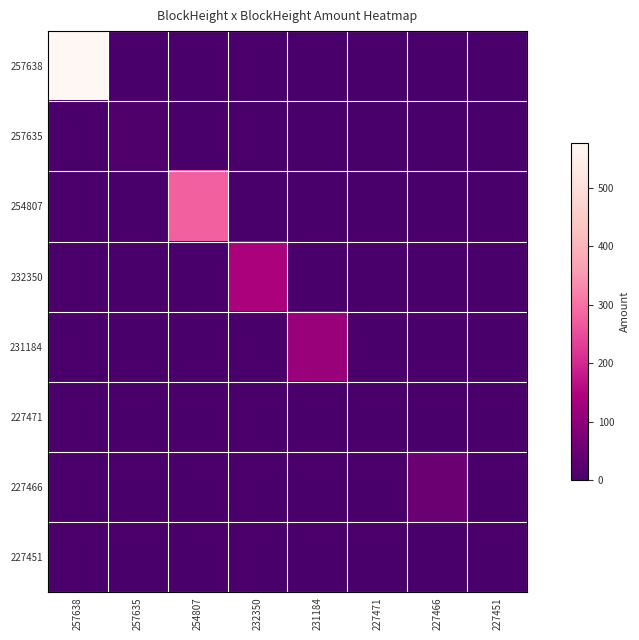

Reading left to right, list all the values displayed in this chart.

257638: 257638=576.0	257635=0.0	254807=0.0	232350=0.0	231184=0.0	227471=0.0	227466=0.0	227451=0.0
257635: 257638=0.0	257635=11.0	254807=0.0	232350=0.0	231184=0.0	227471=0.0	227466=0.0	227451=0.0
254807: 257638=0.0	257635=0.0	254807=278.3	232350=0.0	231184=0.0	227471=0.0	227466=0.0	227451=0.0
232350: 257638=0.0	257635=0.0	254807=0.0	232350=141.6	231184=0.0	227471=0.0	227466=0.0	227451=0.0
231184: 257638=0.0	257635=0.0	254807=0.0	232350=0.0	231184=116.6	227471=0.0	227466=0.0	227451=0.0
227471: 257638=0.0	257635=0.0	254807=0.0	232350=0.0	231184=0.0	227471=0.0	227466=0.0	227451=0.0
227466: 257638=0.0	257635=0.0	254807=0.0	232350=0.0	231184=0.0	227471=0.0	227466=51.0	227451=0.0
227451: 257638=0.0	257635=0.0	254807=0.0	232350=0.0	231184=0.0	227471=0.0	227466=0.0	227451=0.0